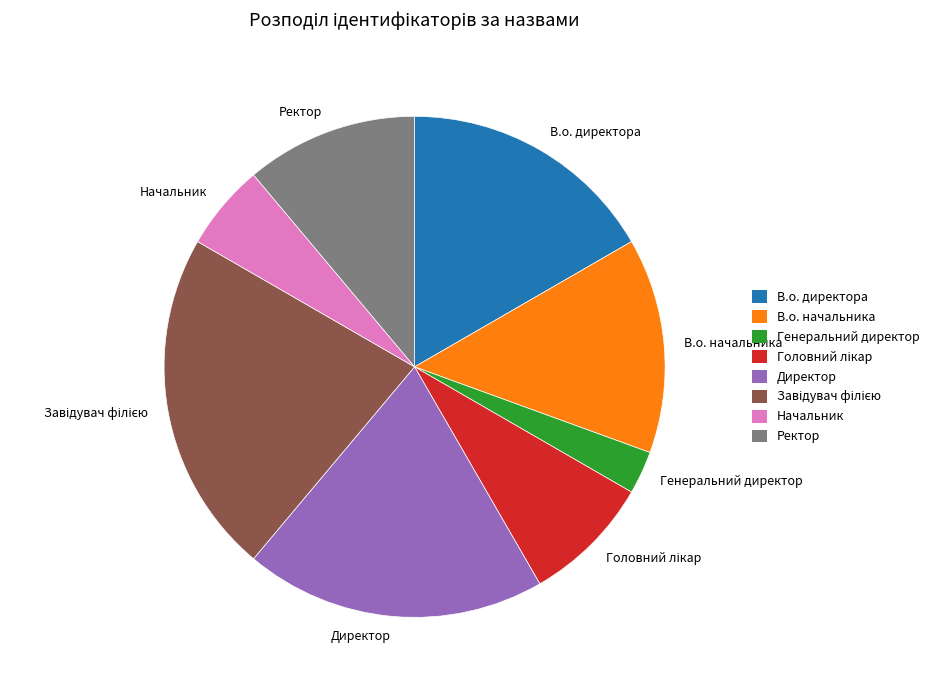

Count the number of slices in the pie.

8